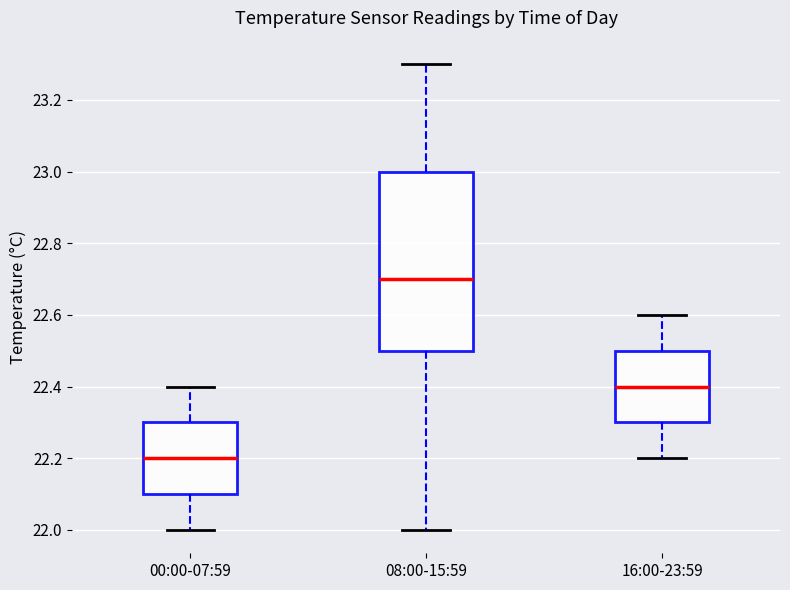

Which box has the highest median line?

08:00-15:59